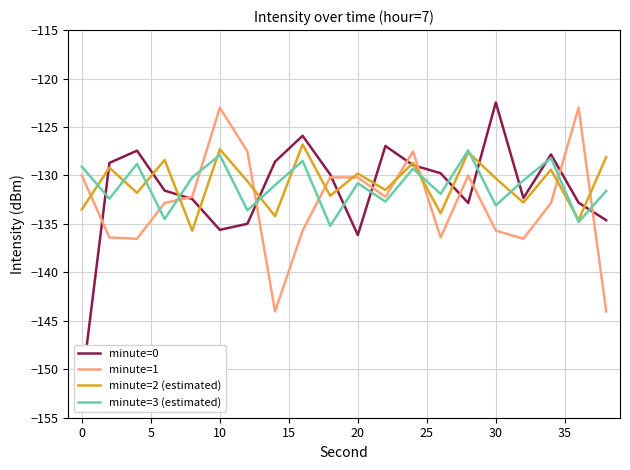

Does the chart display data point markers on the line(s)?

No